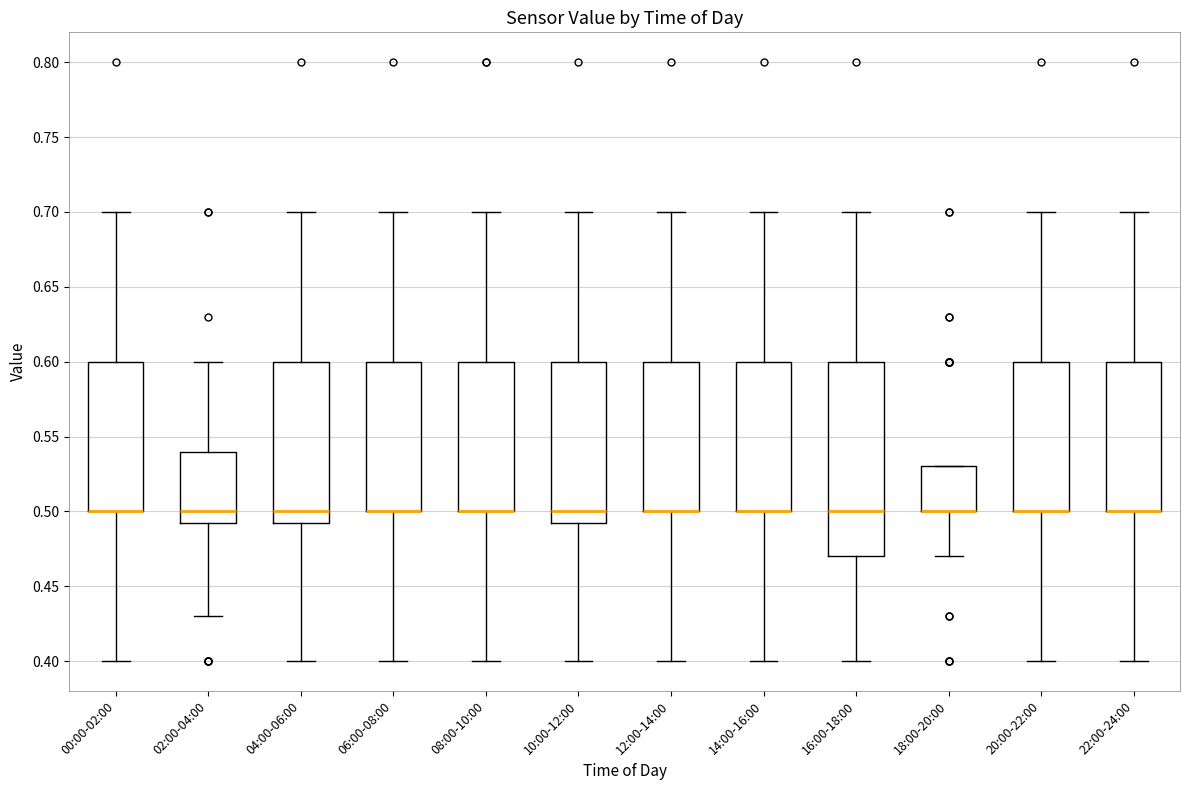

Reading left to right, read every box against the y-axis: the position of its median line, the range the box covers, and the ends of its whiskers. The values are not printed on the chart, so give them approximately, as read against the axis.

00:00-02:00: median 0.500 (drawn on the box's lower edge), box 0.500 to 0.600, whiskers 0.400 to 0.700
02:00-04:00: median 0.500, box 0.495 to 0.540, whiskers 0.430 to 0.600
04:00-06:00: median 0.500, box 0.495 to 0.600, whiskers 0.400 to 0.700
06:00-08:00: median 0.500 (drawn on the box's lower edge), box 0.500 to 0.600, whiskers 0.400 to 0.700
08:00-10:00: median 0.500 (drawn on the box's lower edge), box 0.500 to 0.600, whiskers 0.400 to 0.700
10:00-12:00: median 0.500, box 0.495 to 0.600, whiskers 0.400 to 0.700
12:00-14:00: median 0.500 (drawn on the box's lower edge), box 0.500 to 0.600, whiskers 0.400 to 0.700
14:00-16:00: median 0.500 (drawn on the box's lower edge), box 0.500 to 0.600, whiskers 0.400 to 0.700
16:00-18:00: median 0.500, box 0.470 to 0.600, whiskers 0.400 to 0.700
18:00-20:00: median 0.500 (drawn on the box's lower edge), box 0.500 to 0.530, whiskers 0.470 to 0.530
20:00-22:00: median 0.500 (drawn on the box's lower edge), box 0.500 to 0.600, whiskers 0.400 to 0.700
22:00-24:00: median 0.500 (drawn on the box's lower edge), box 0.500 to 0.600, whiskers 0.400 to 0.700